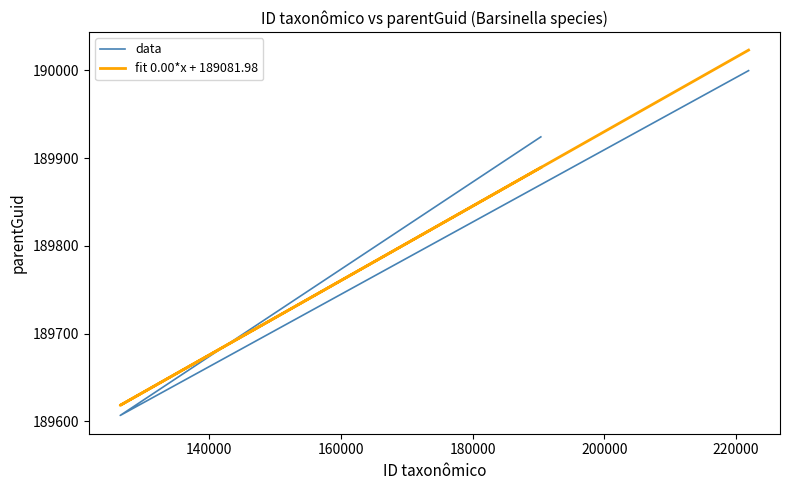

Does the chart display data point markers on the line(s)?

No